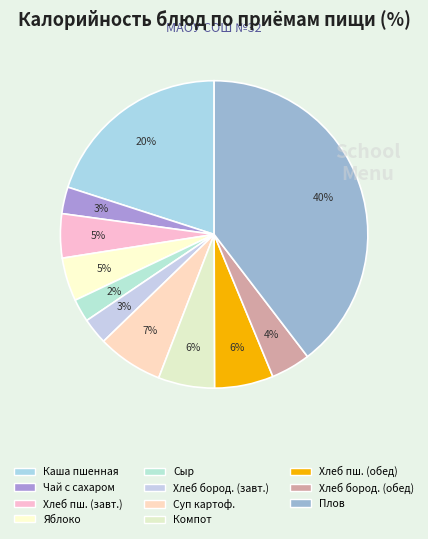

What is the smallest slice in the pie chart?

Сыр (порциями)